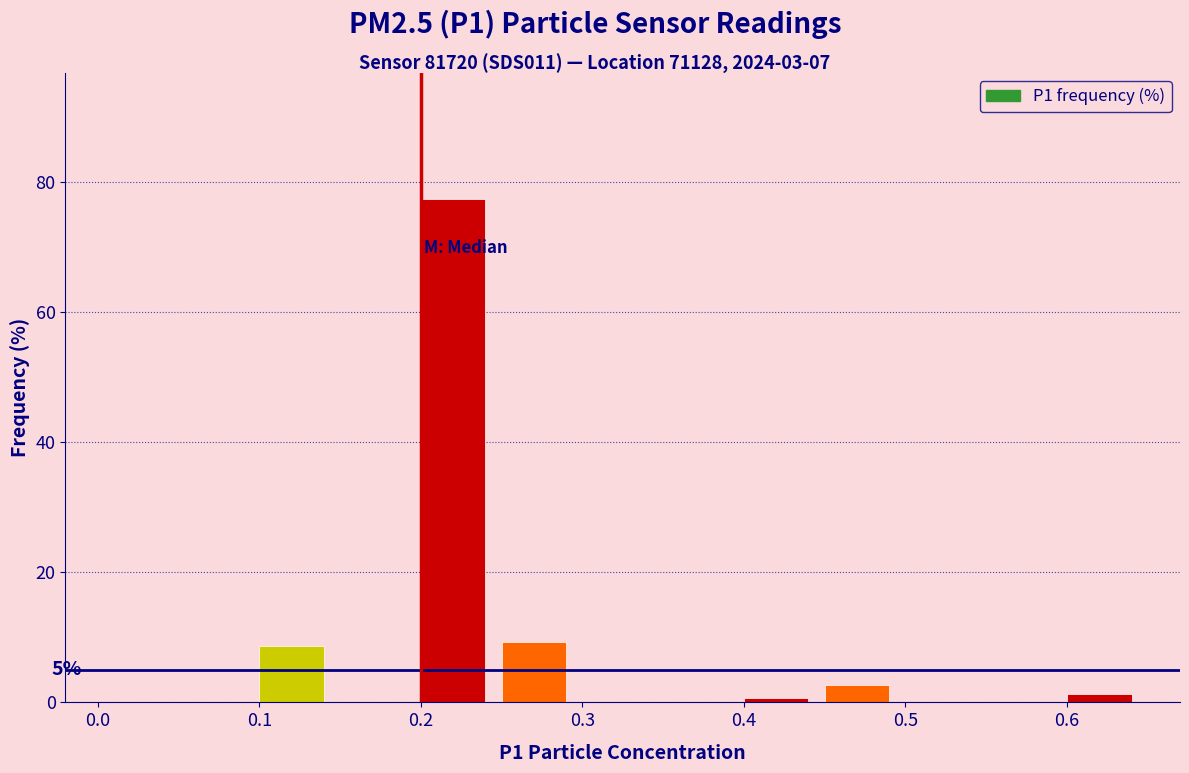

Over which range of the x-axis is the bar tallest?

0.20 to 0.25